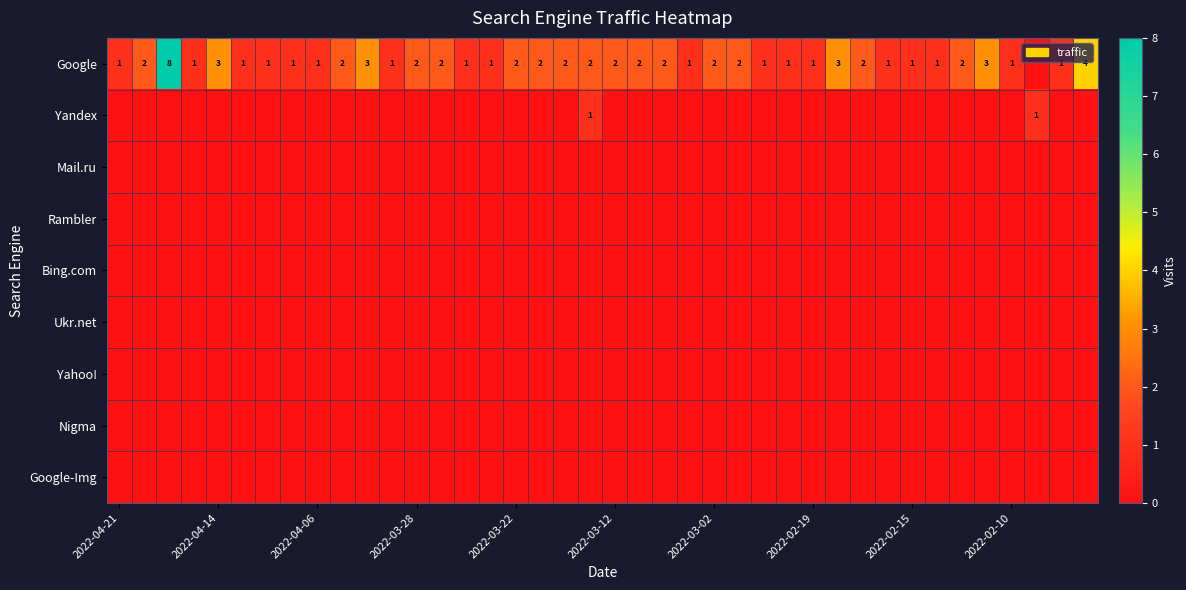

List the series in order of their peak value, highest first.

Google, Yandex, Mail.ru, Rambler, Bing.com, Ukr.net, Yahoo!, Nigma, Google-Img